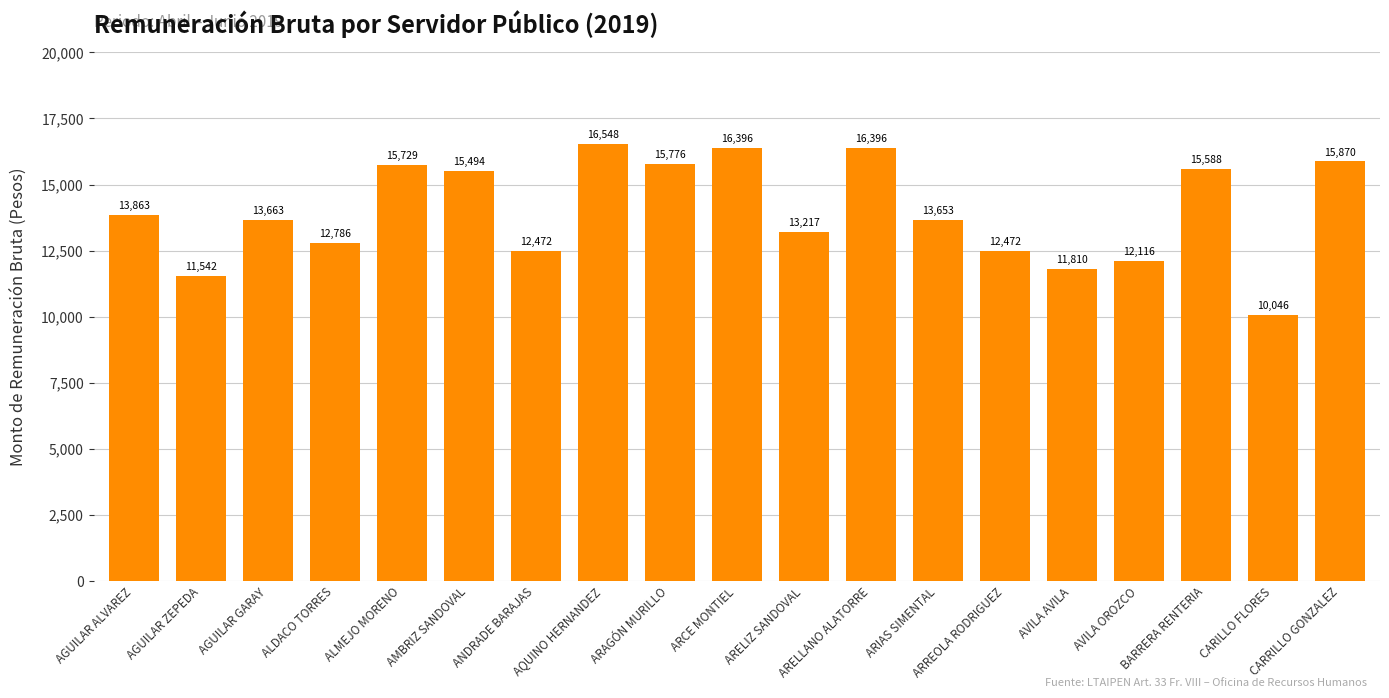

The chart shows a value of 12116.5 at AVILA OROZCO. True or false?

True